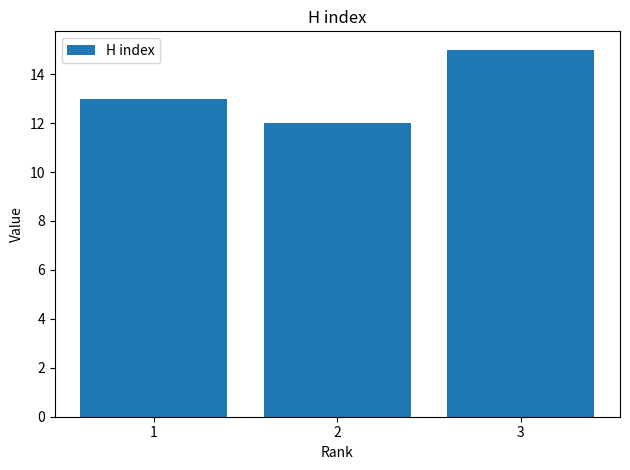

Reading right to left, what are all the values shown in this chart?

3=15	2=12	1=13